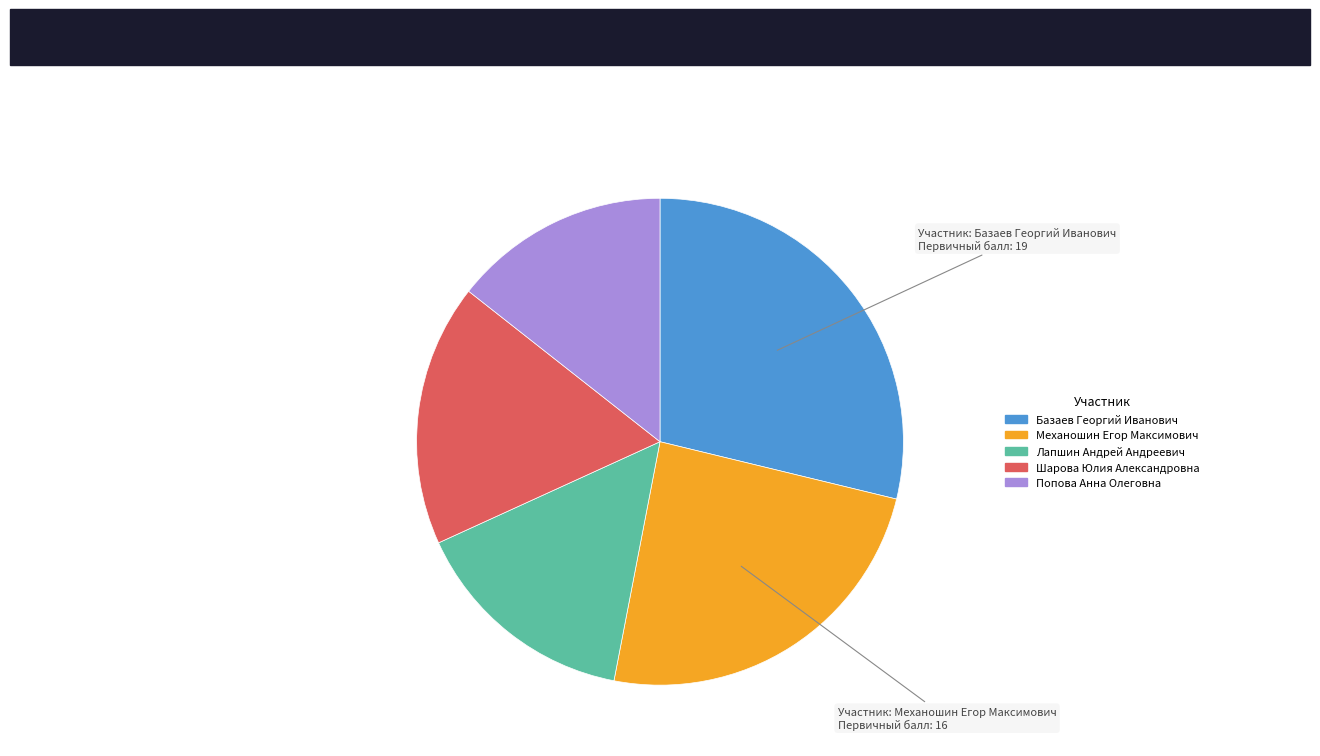

Which slice is the smallest?

Попова Анна Олеговна